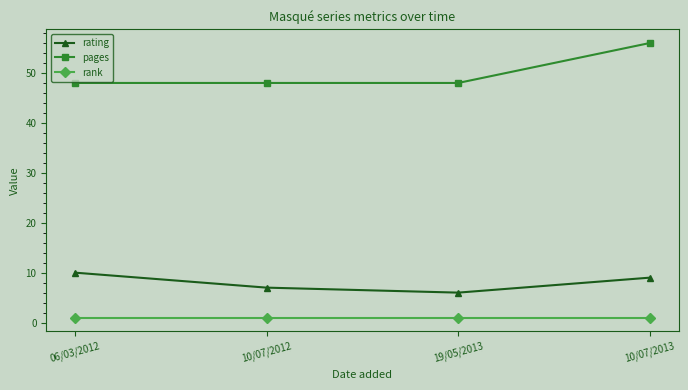

True or false: rating and pages cross at least once.

False